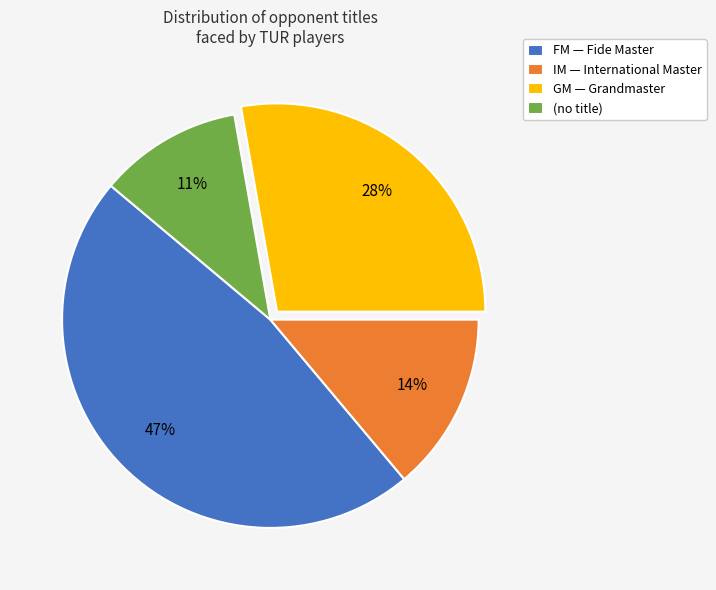

What percentage is the FM — Fide Master slice, to the nearest percent?

47%